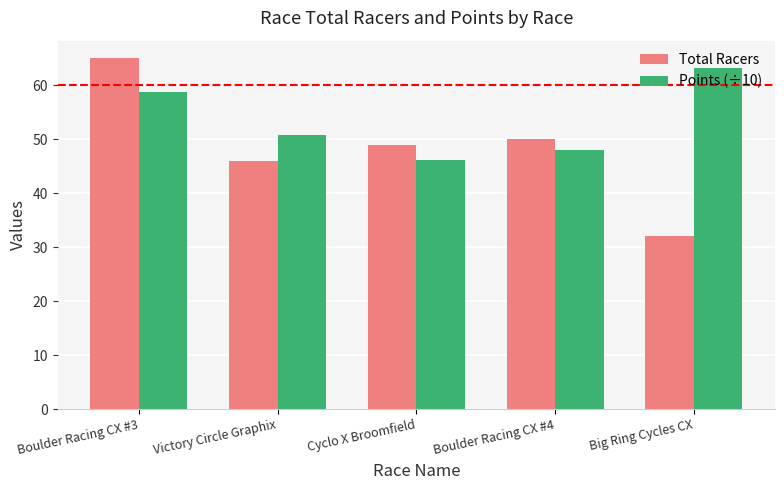

True or false: Total Racers has a value of 46.0 at Victory Circle Graphix.

True